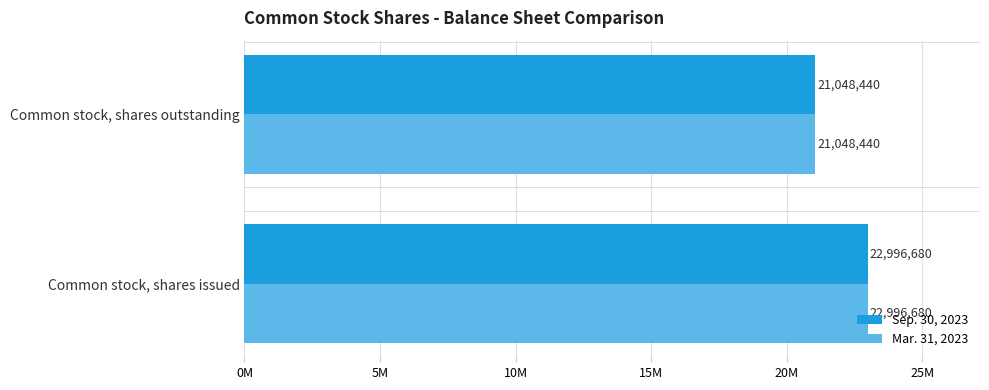

Reading right to left, list all the values displayed in this chart.

Sep. 30, 2023: 21048440	22996680
Mar. 31, 2023: 21048440	22996680